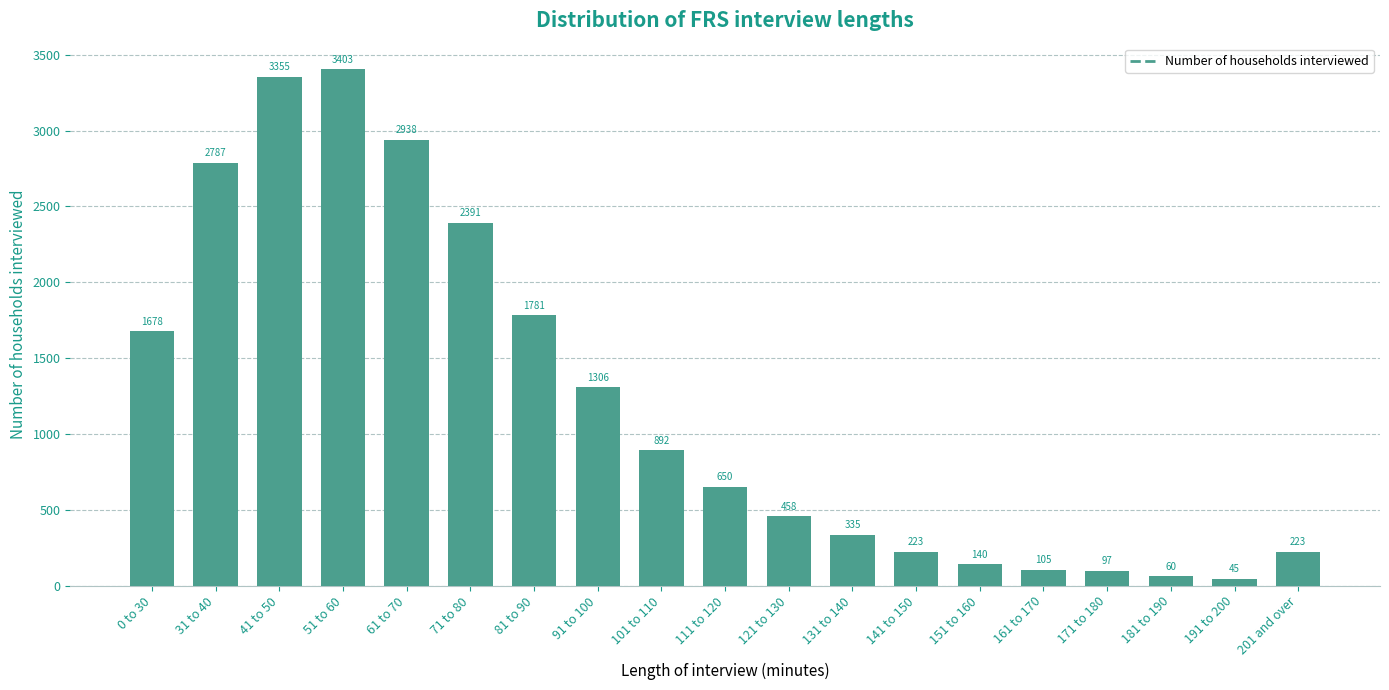

What is the difference between the second highest and minimum values?

3310